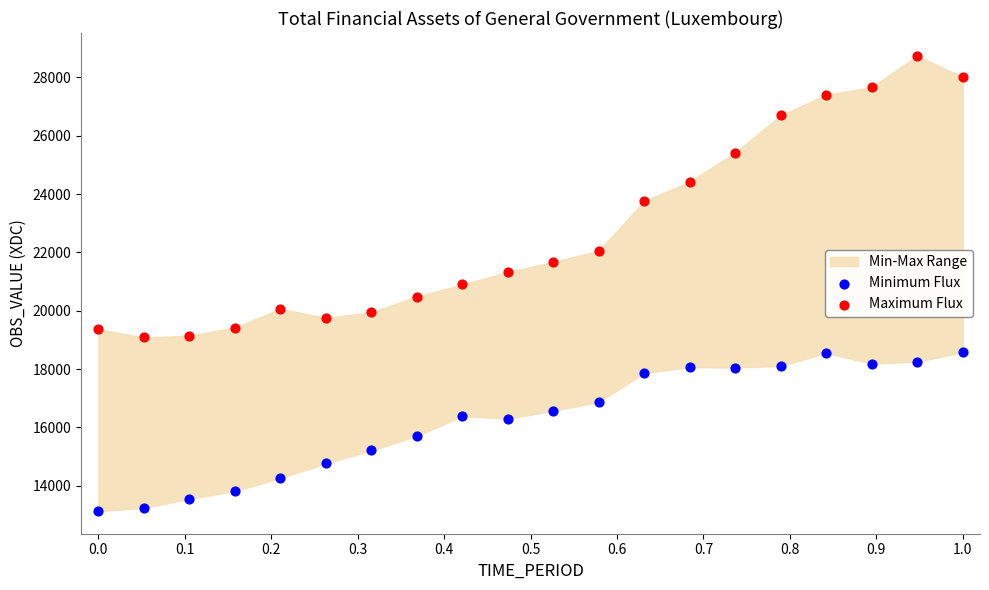

Which series reaches the minimum Y coordinate?

Minimum Flux